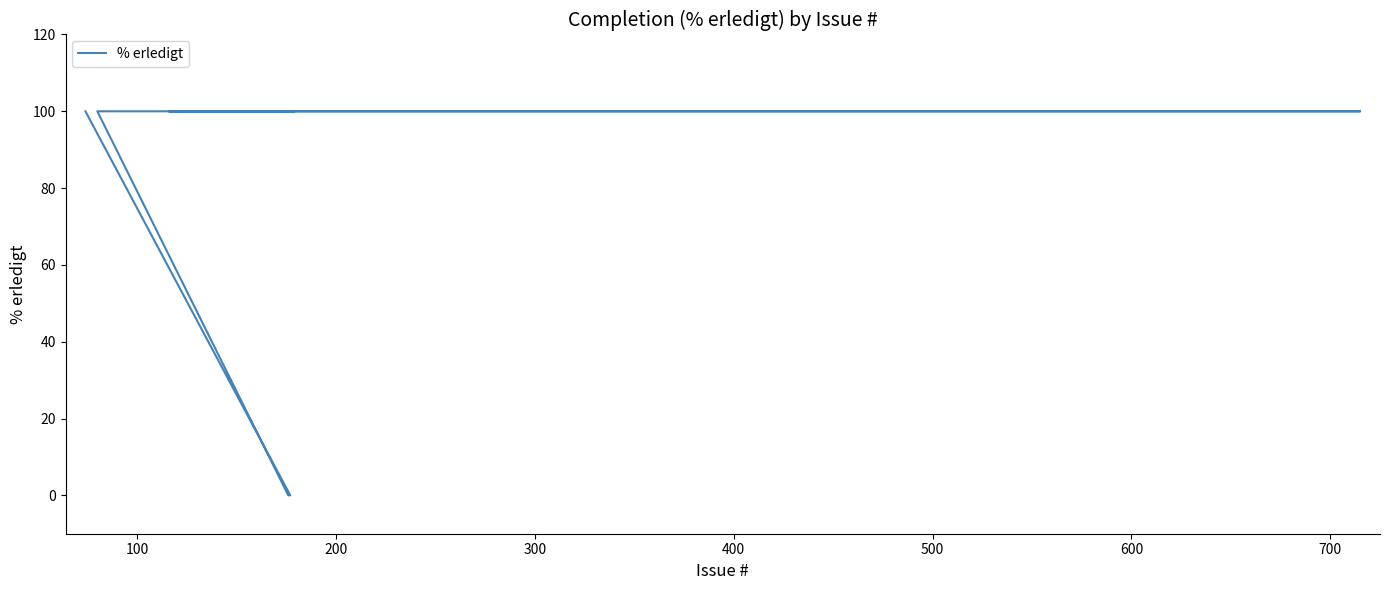

Reading left to right, extract all data points from this chart.

100	100	100	100	100	100	100	0	0	100